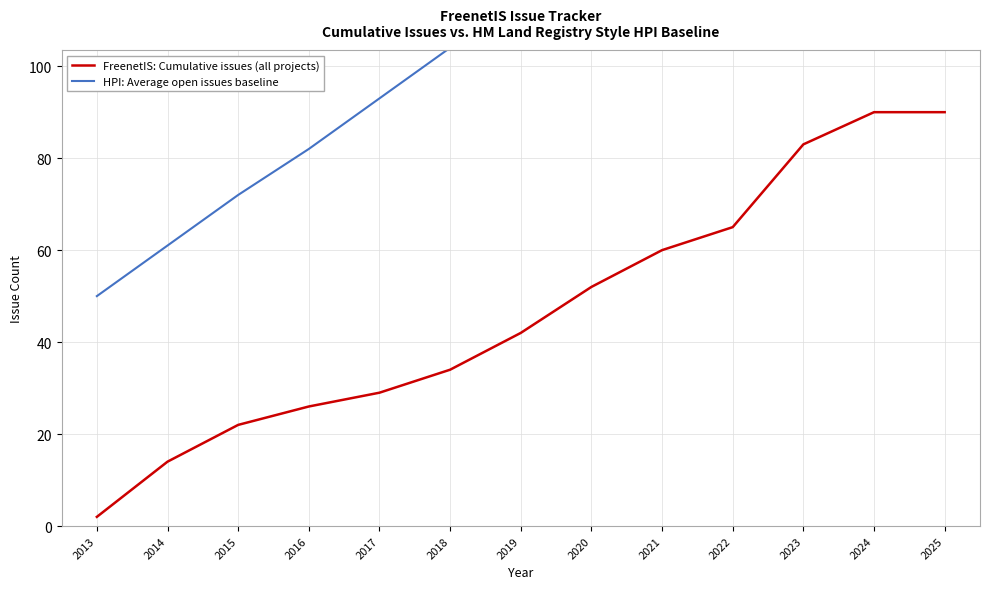

What is the average value of the HPI: Average open issues baseline series?

115